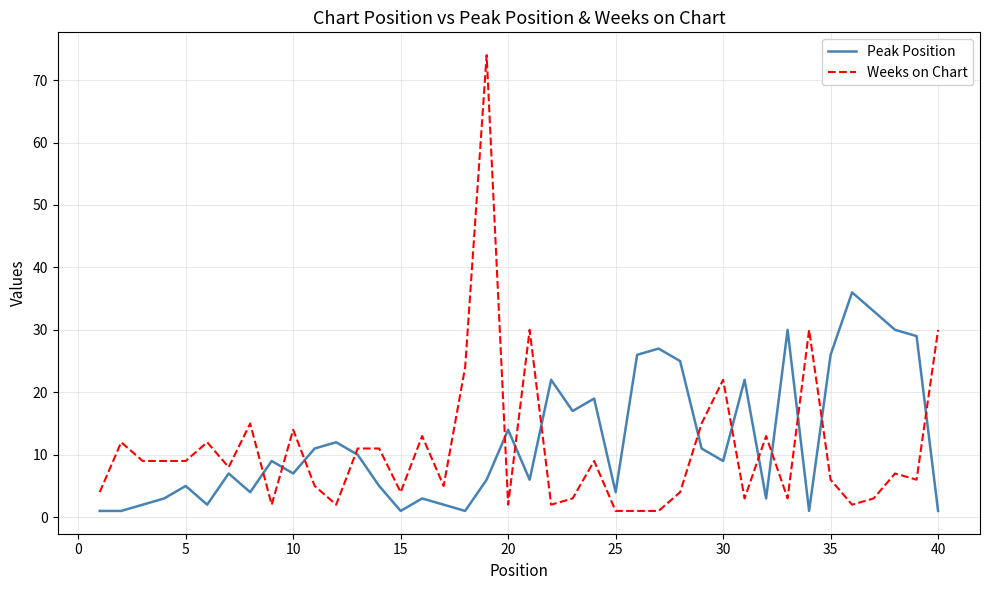

How many categories are shown in the chart?

40